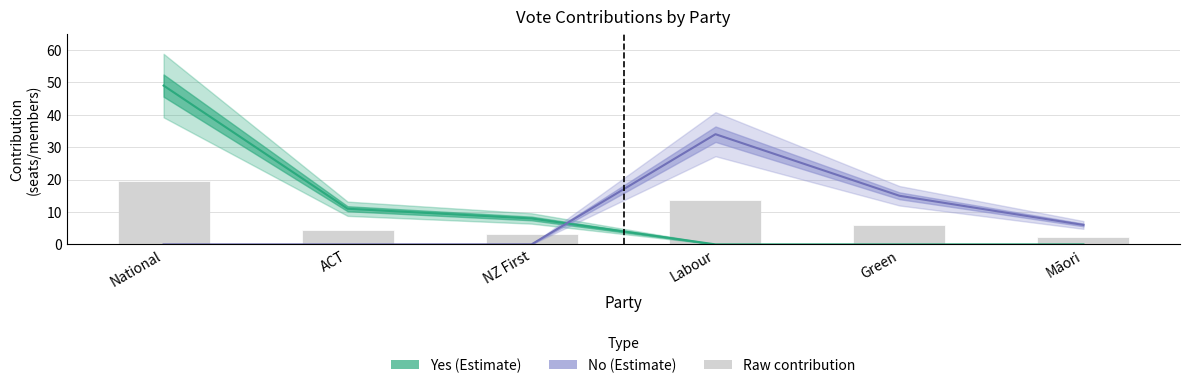

Which category has the lowest value in the Yes (Estimate) series?

Labour